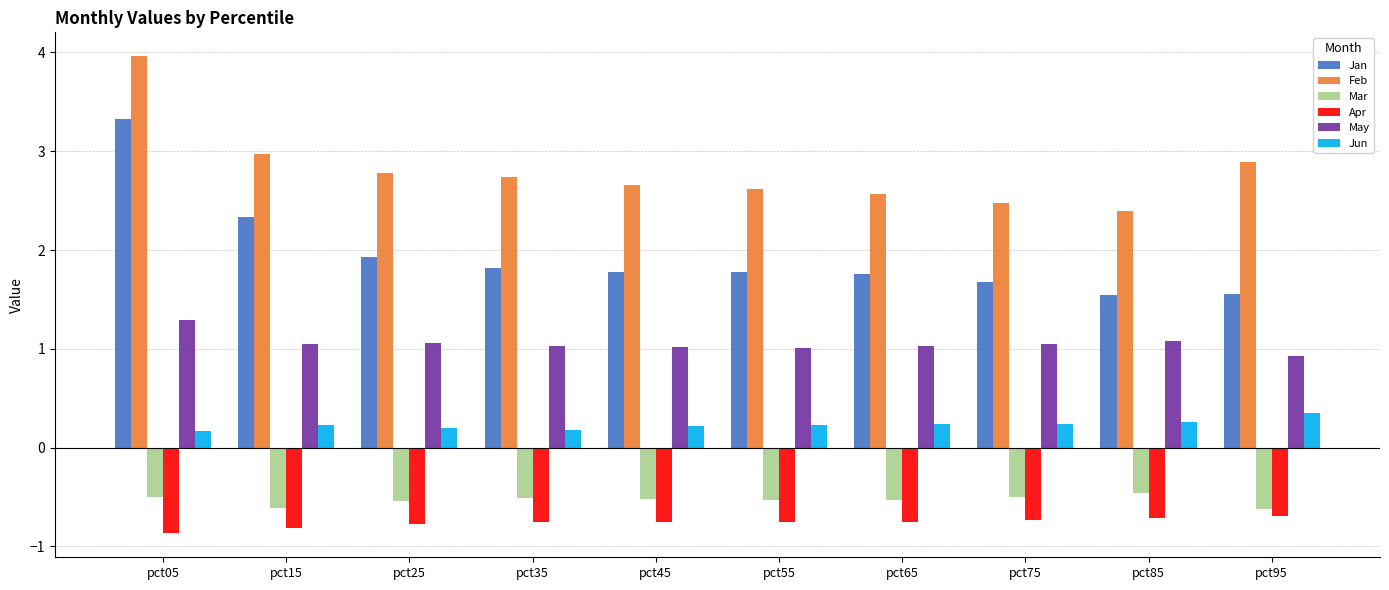

What is the minimum value shown in the chart?

-0.9